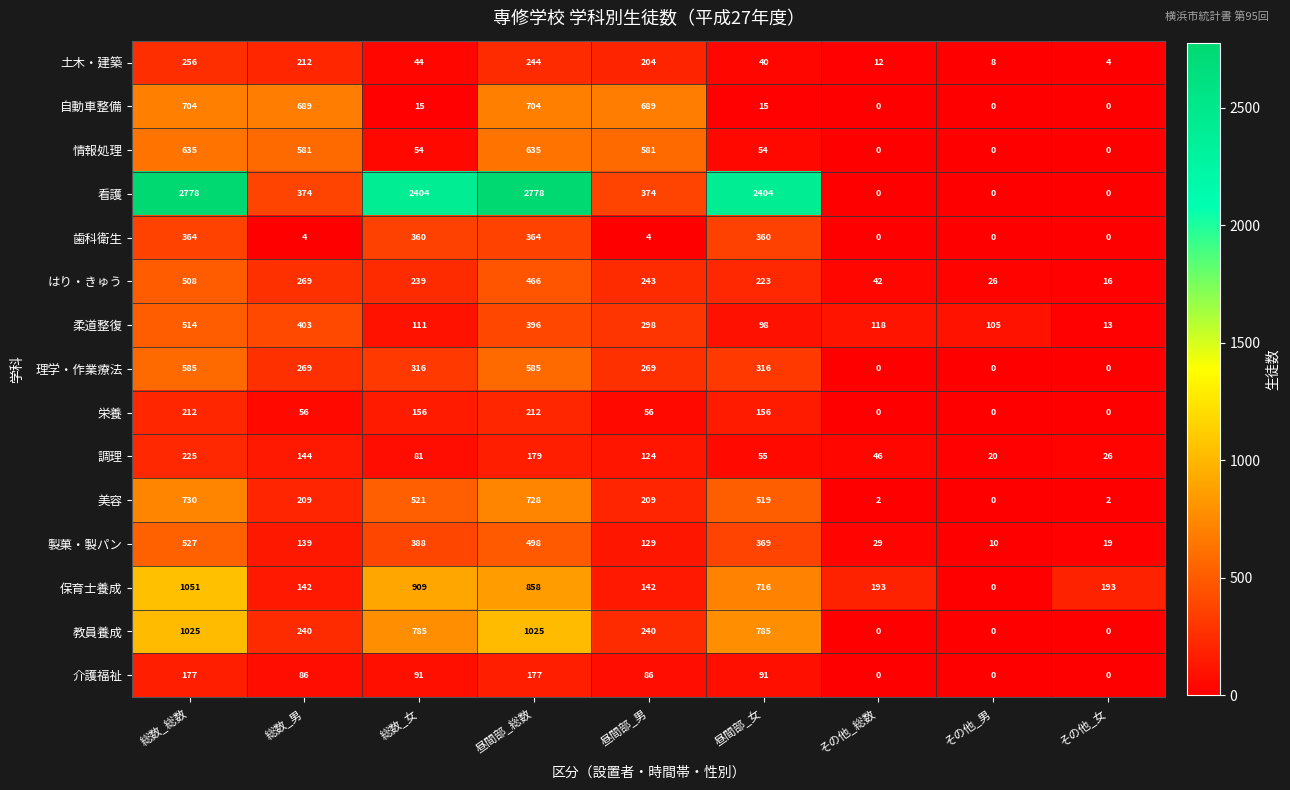

What is the sum of all 看護 values?

11112